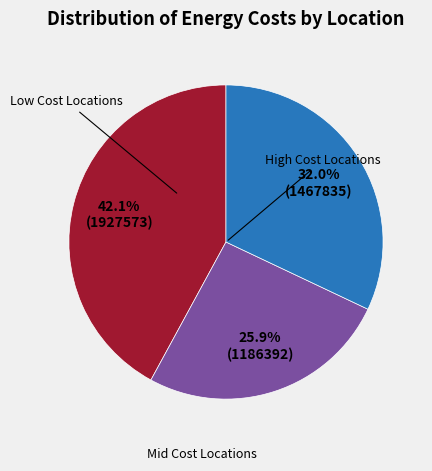

Is there a majority slice in this chart?

No